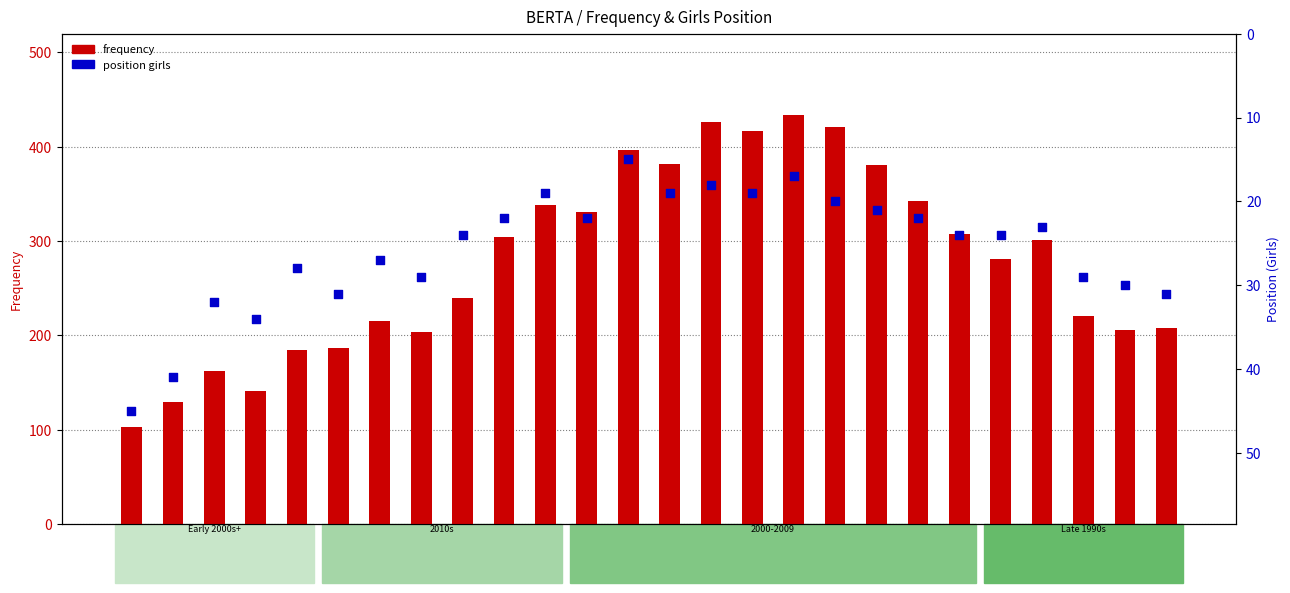

Which series has the widest spread of Y values?

frequency